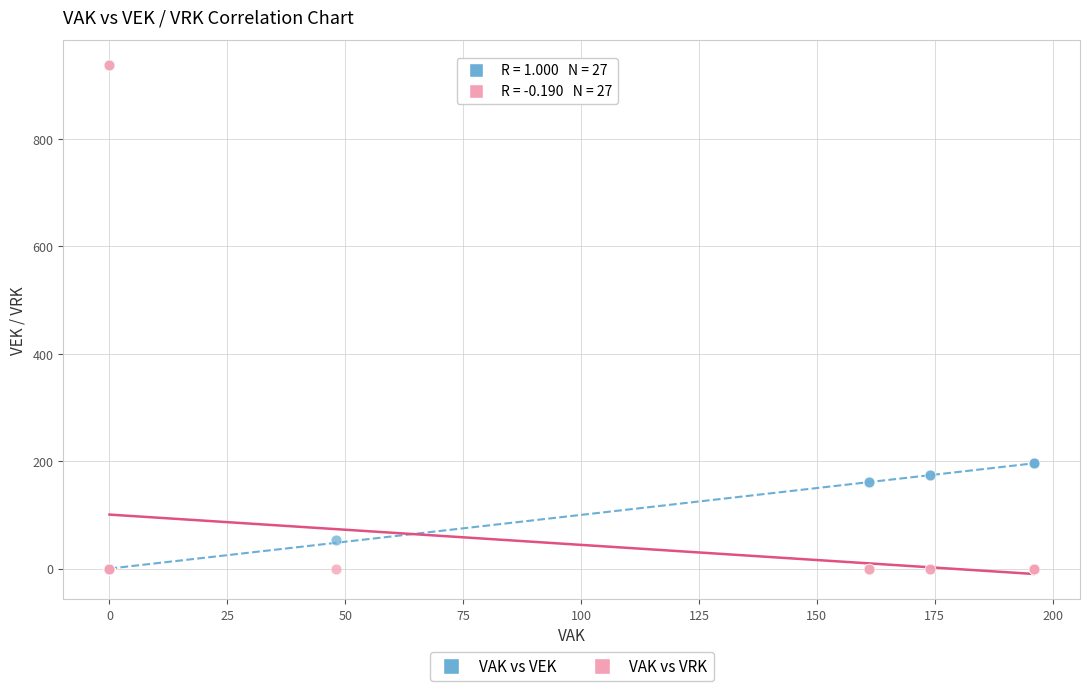

Which series contains the highest Y value?

VAK vs VRK